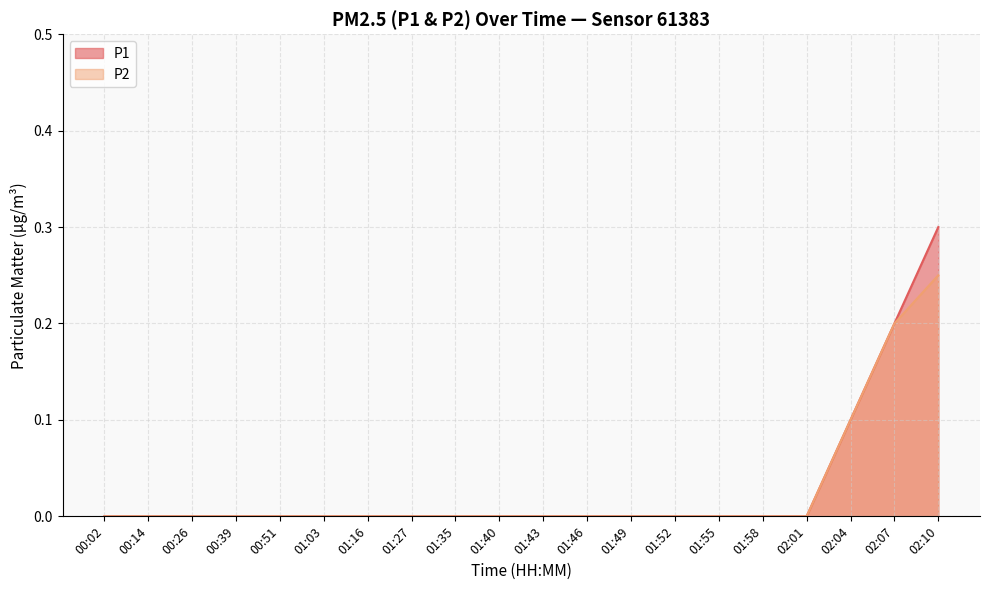

How many series are shown in this chart?

2